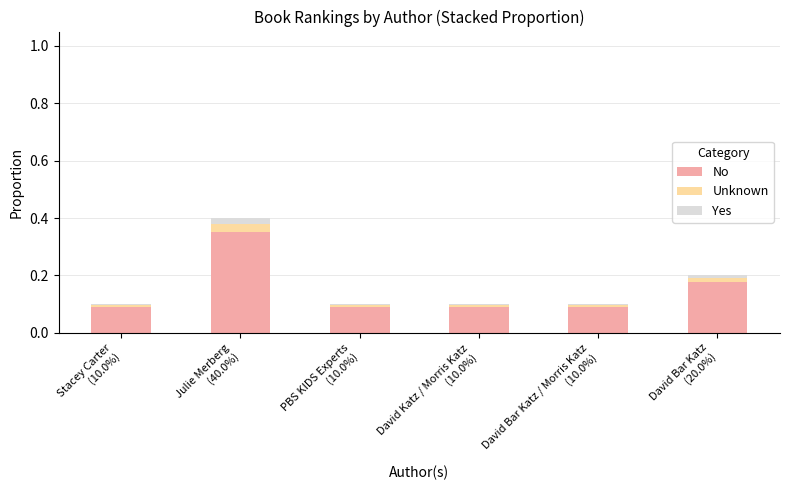

Are the bars grouped side by side (vs. stacked)?

No